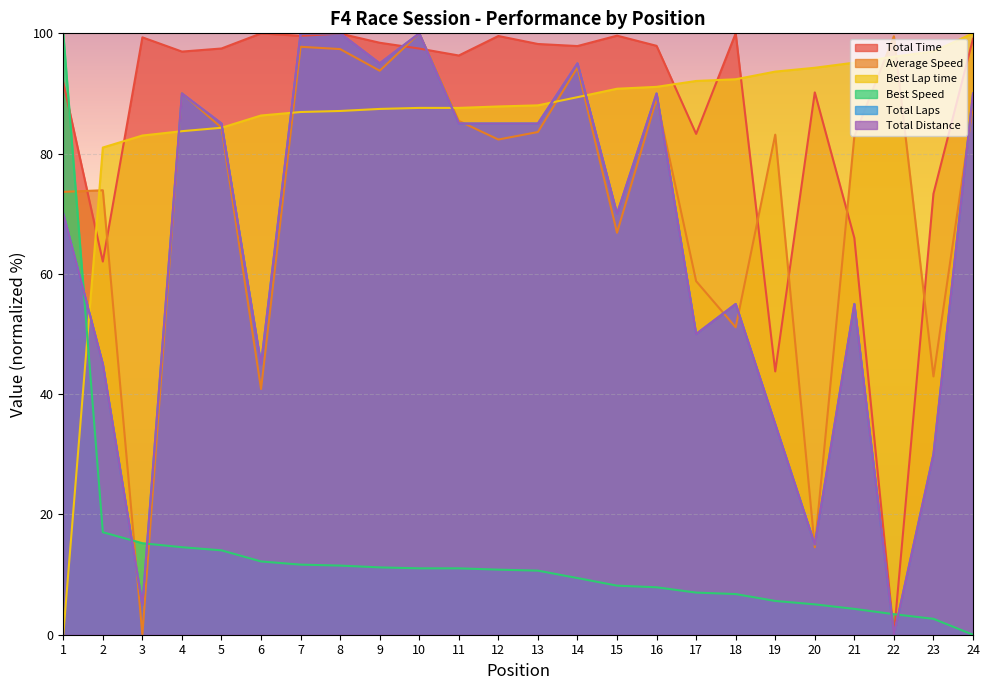

Which label corresponds to the largest value in the chart?

18